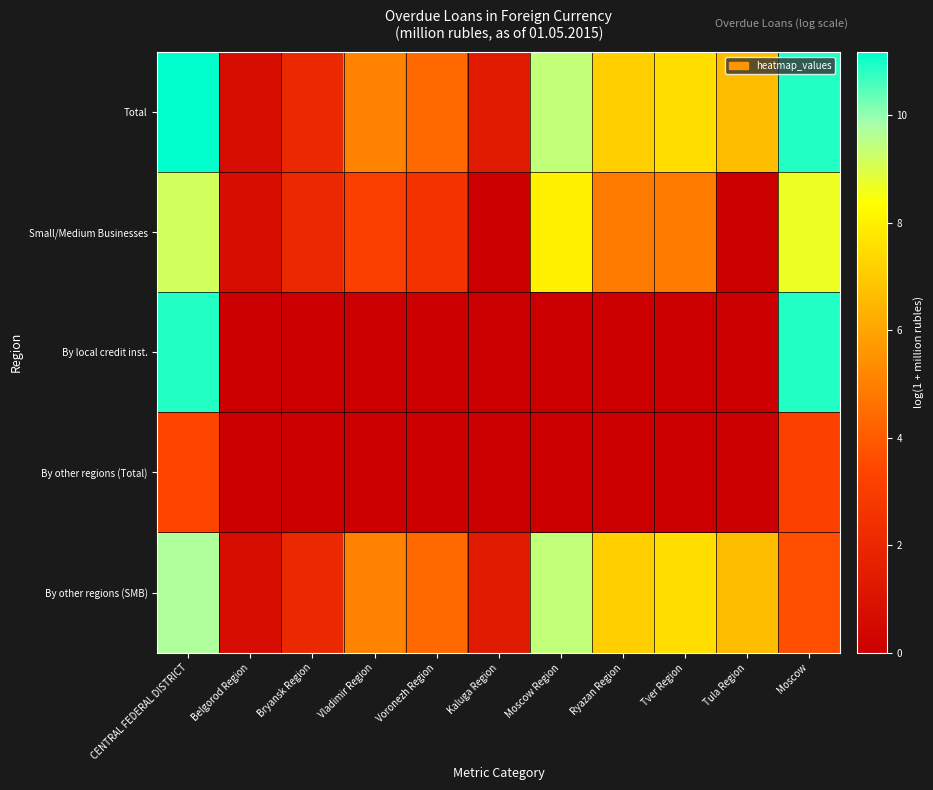

What is the difference between the highest and lowest values at Vladimir Region?

5.1